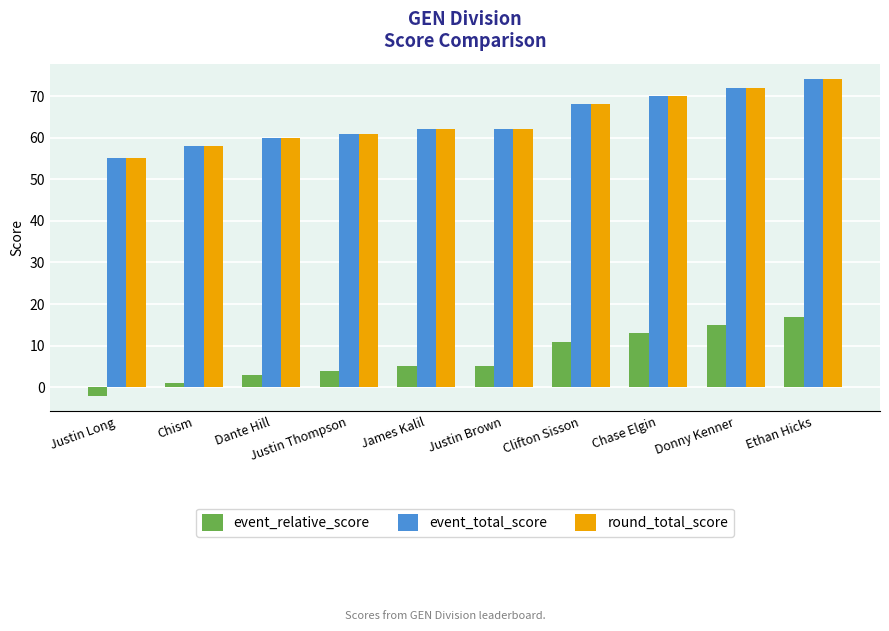

What is the smallest value displayed?

-2